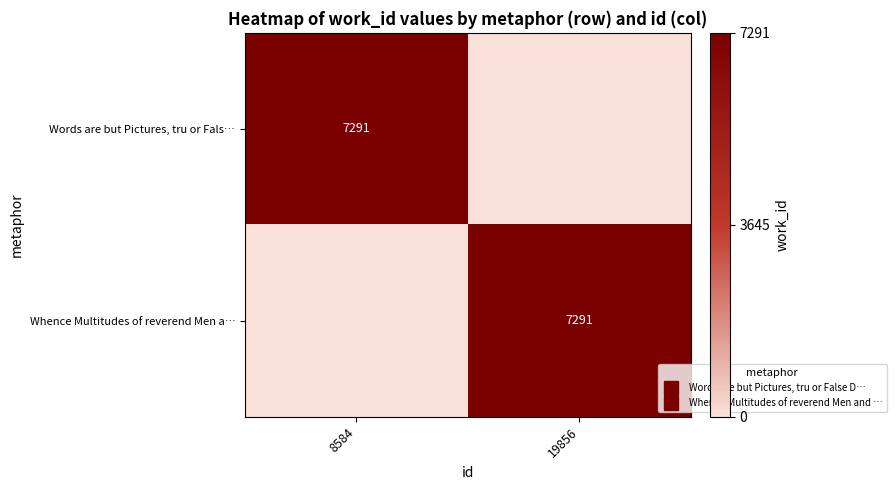

Is the value of Whence Multitudes of reverend Men a… at 19856 greater than the value of Words are but Pictures, tru or Fals… at 8584?

No